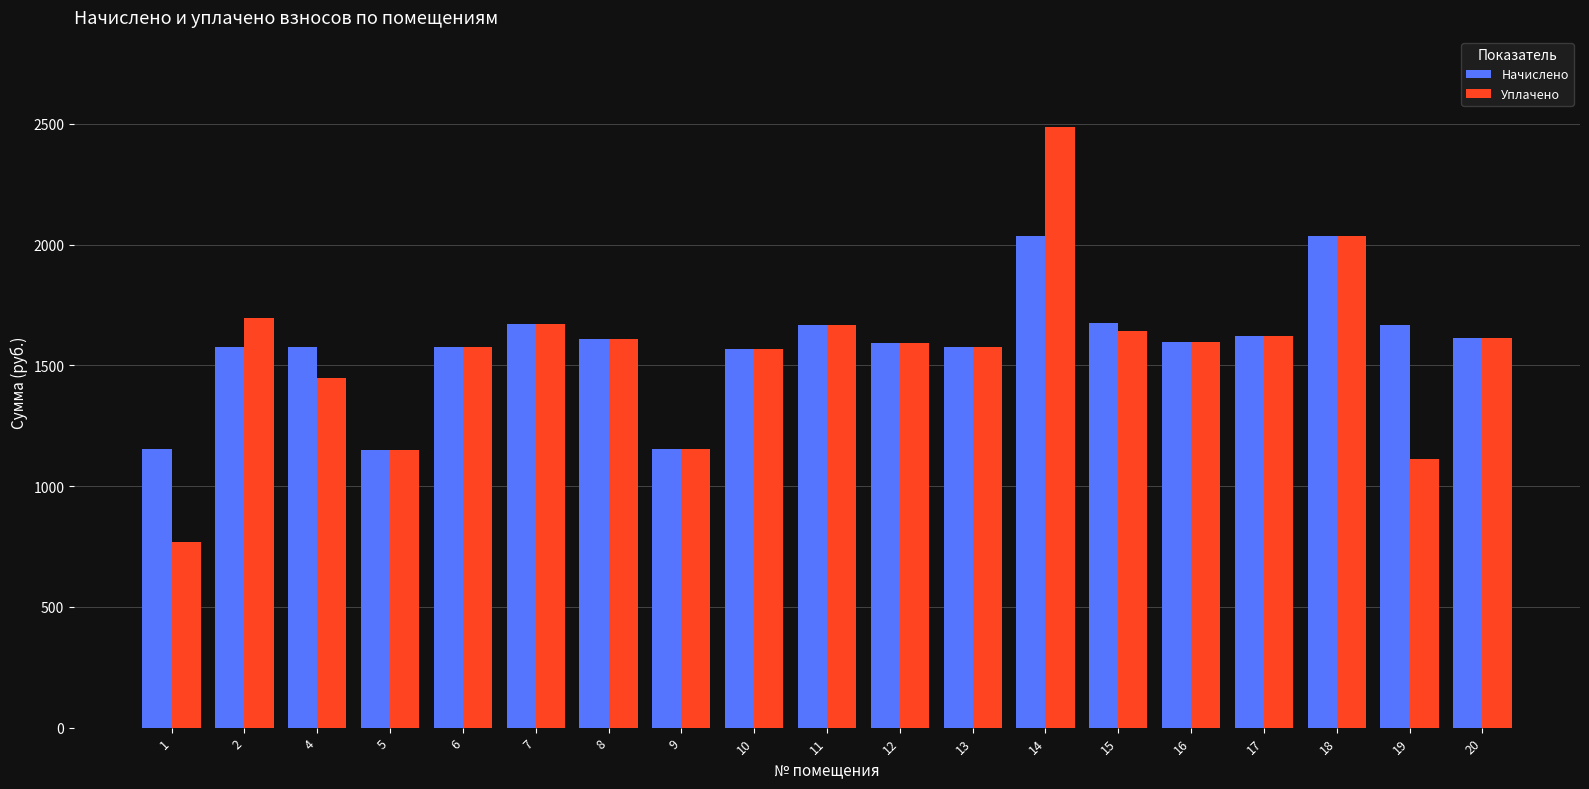

Between 4 and 14, which series saw the biggest shift?

Уплачено